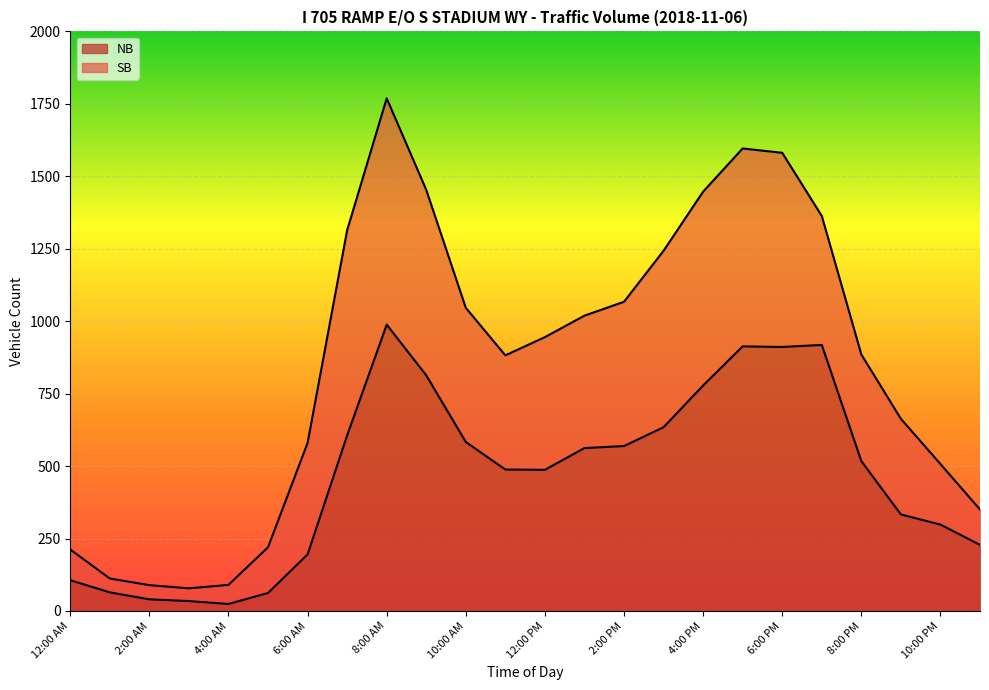

Between 4:00 AM and 4:00 PM, which is larger?

4:00 PM